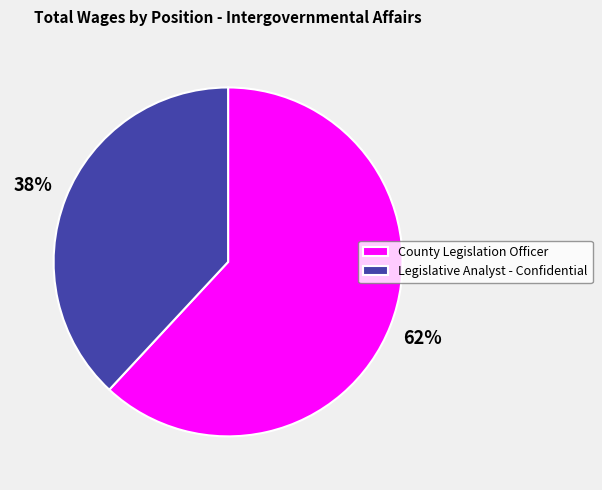

Rank the categories by value from lowest to highest.

Legislative Analyst - Confidential, County Legislation Officer